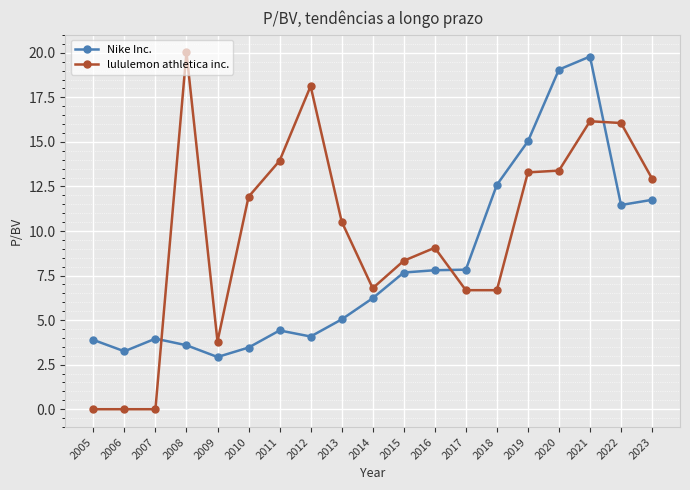

What is the difference between the maximum and second lowest values in the lululemon athletica inc. series?

20.0